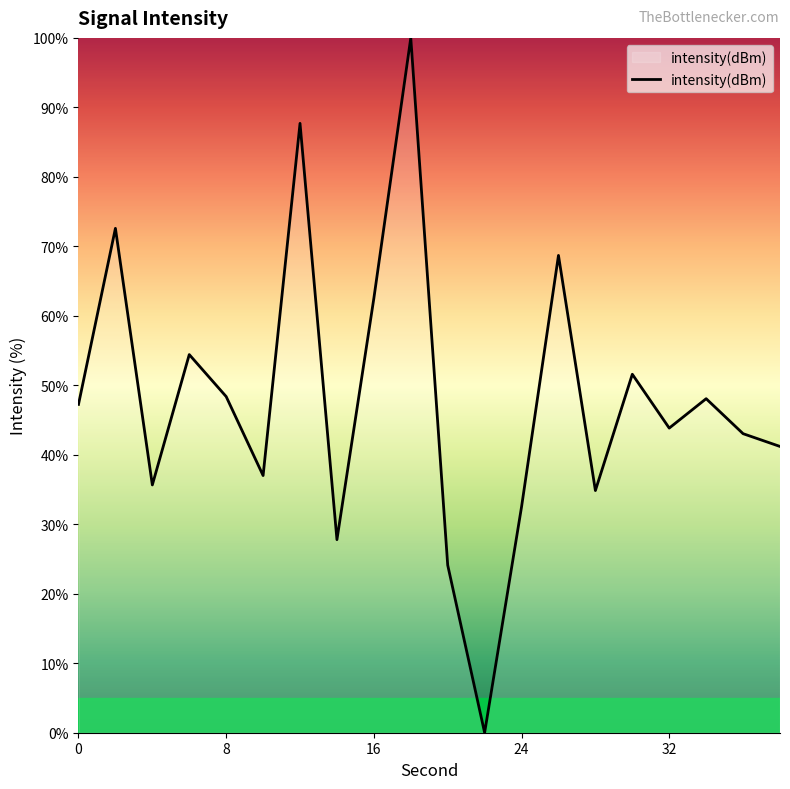

What is the sum of all values?

961.2